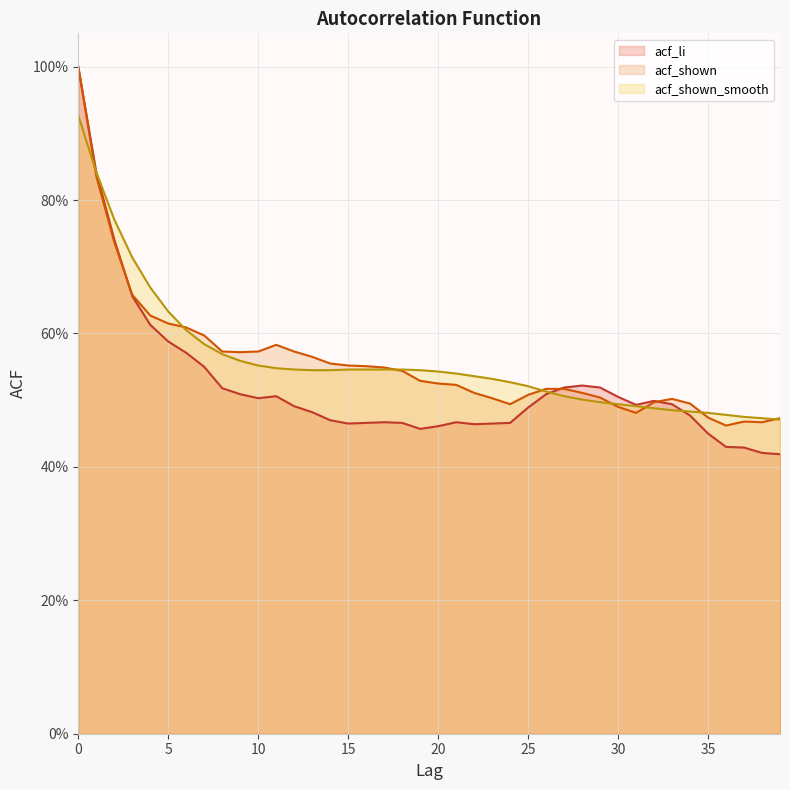

What is the value of the acf_li point at the 27th from the left?

0.5